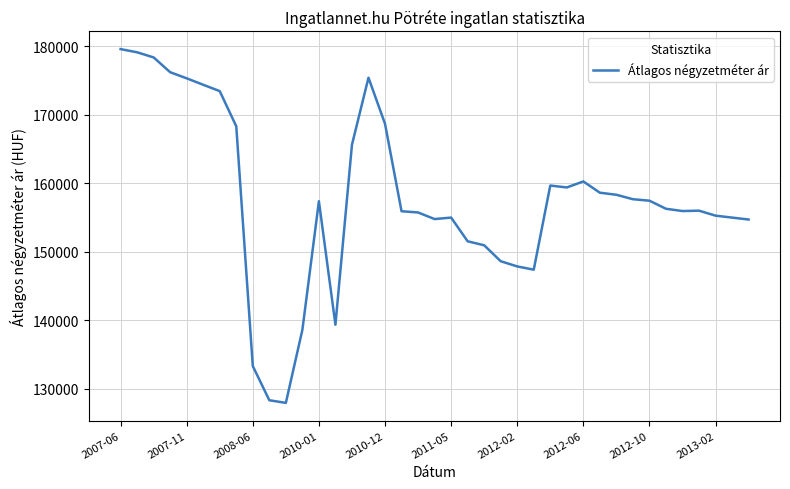

What is the greatest value displayed?

179620